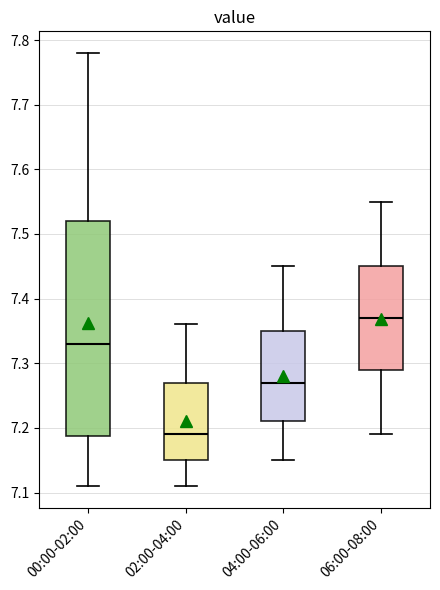

Reading left to right, transcribe this box plot: for each box, give where its median line is, the range the box spans, and where its two whiskers end, as read against the y-axis. The values are not printed on the chart, so give them approximately, as read against the axis.

00:00-02:00: median 7.33, box 7.19 to 7.52, whiskers 7.11 to 7.78
02:00-04:00: median 7.19, box 7.15 to 7.27, whiskers 7.11 to 7.36
04:00-06:00: median 7.27, box 7.21 to 7.35, whiskers 7.15 to 7.45
06:00-08:00: median 7.37, box 7.29 to 7.45, whiskers 7.19 to 7.55